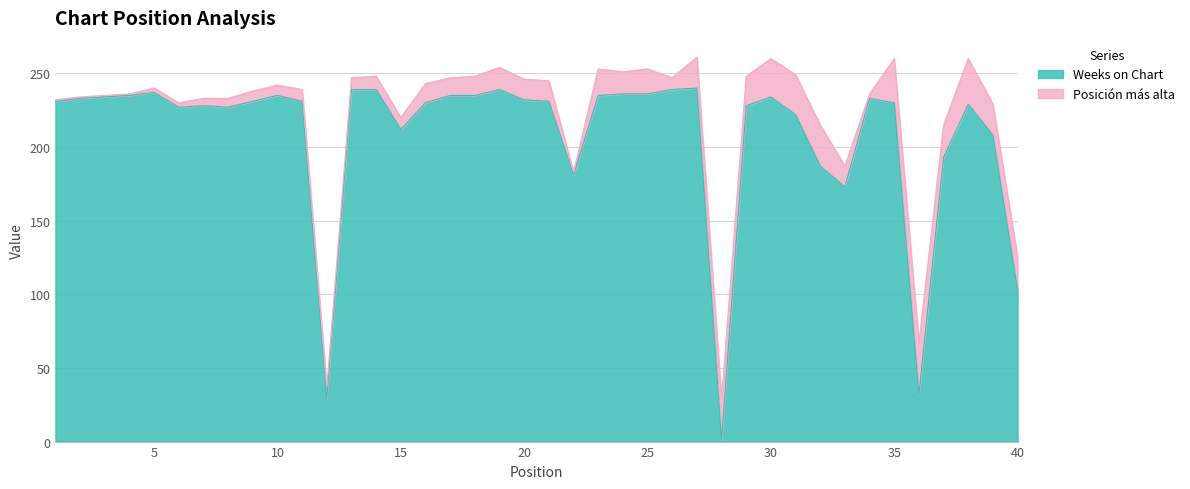

How many interior local peaks (higher than both neighbors) does the data have?

8